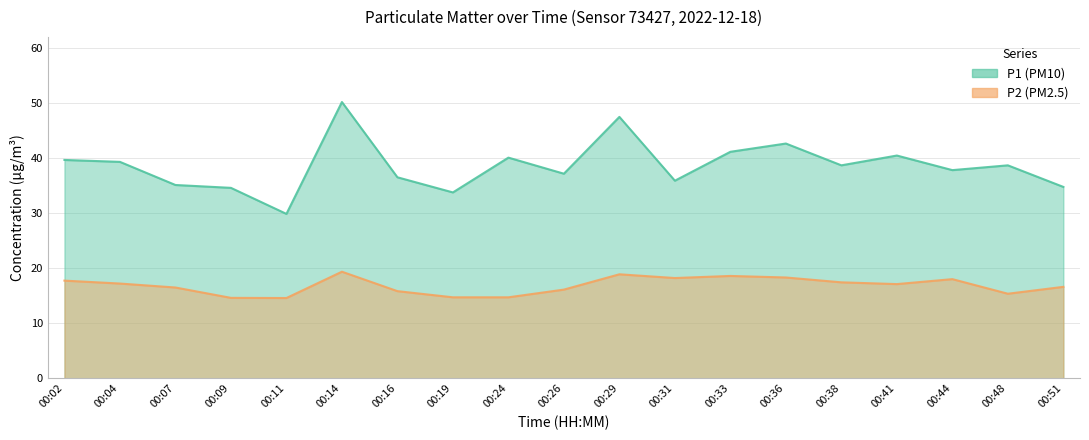

How many interior local peaks does the P1 (PM10) series have?

6